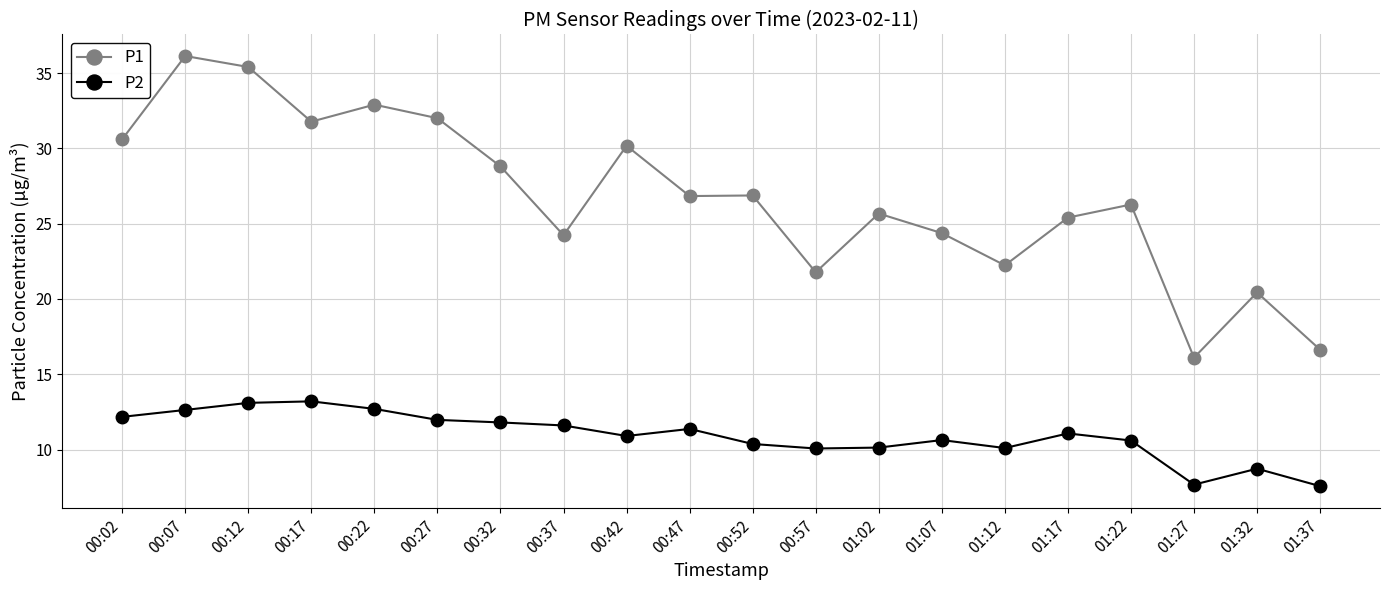

At 01:32, list the series in order from largest to smallest.

P1, P2